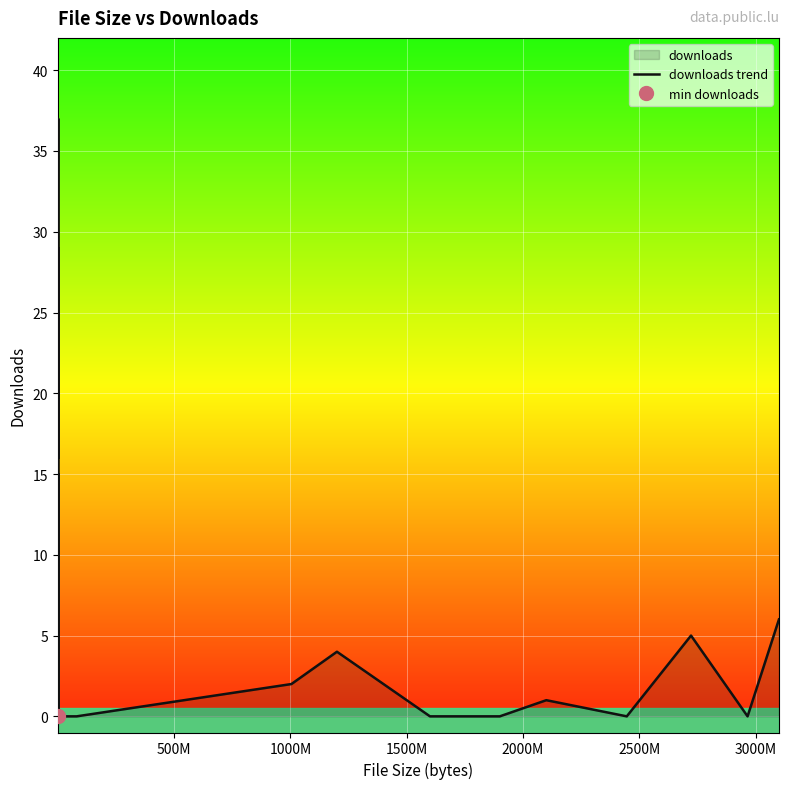

Reading right to left, what are all the values shown in this chart?

6	0	5	0	1	0	0	4	2	0	0	15	0	7	8	15	29	19	16	37	1	0	2	0	0	0	0	0	0	0	0	0	0	1	1	0	1	1